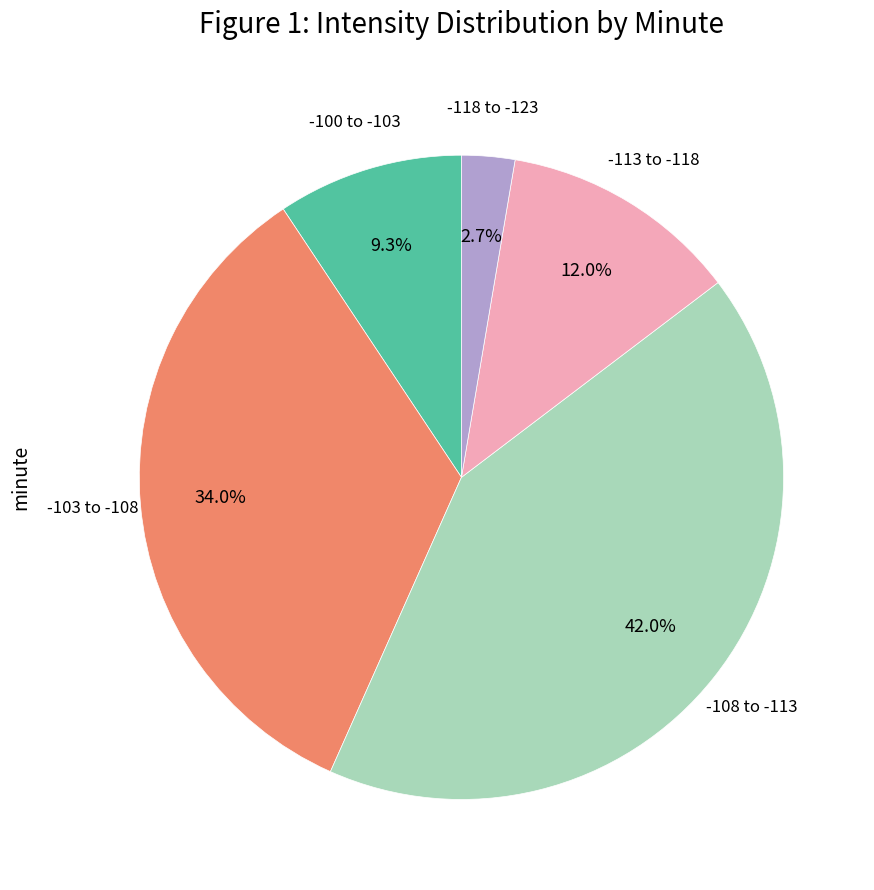

Count the number of slices in the pie.

5